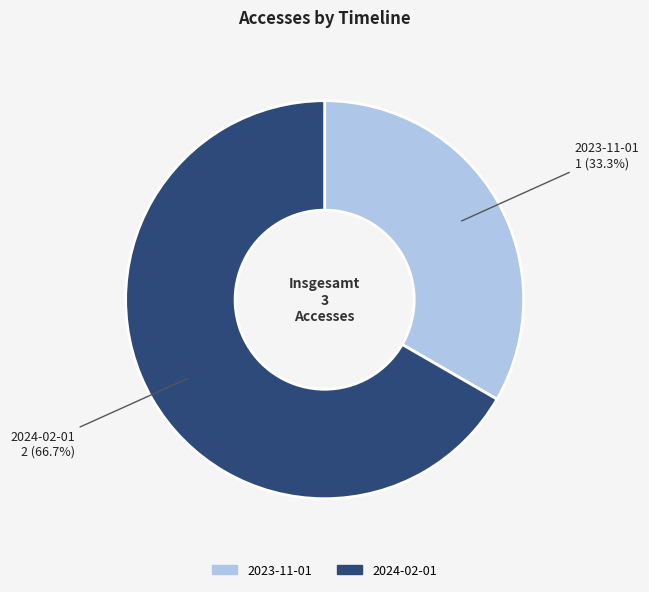

Which slice is the smallest?

2023-11-01